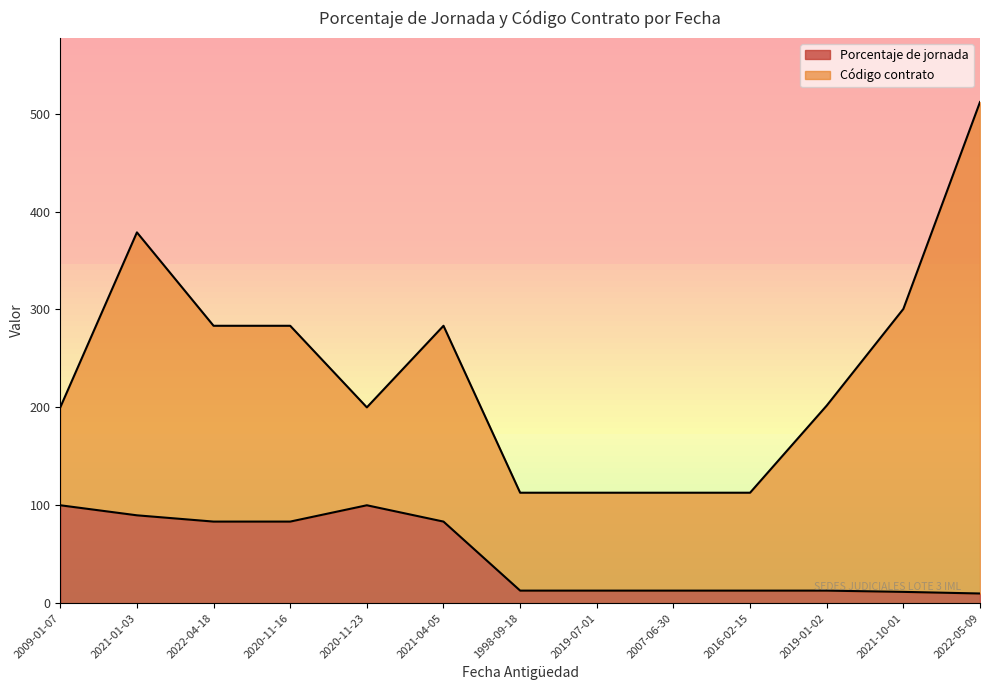

What is the change in value from 2021-04-05 to 2021-10-01?

-71.8